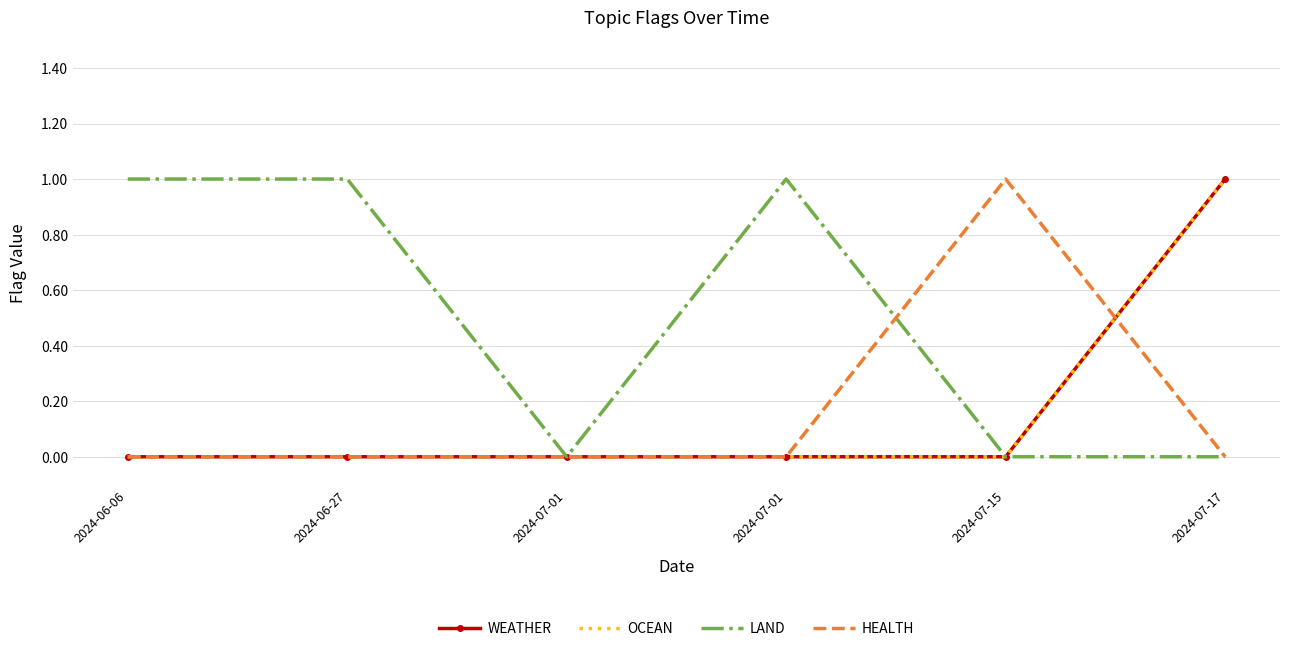

Between 2024-07-01 and 2024-07-17, which is larger?

2024-07-17